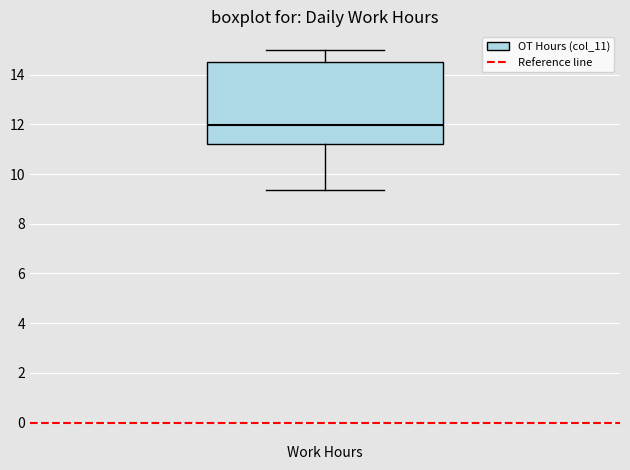

Transcribe this box plot: give where the median line is, the range the box spans, and where the two whiskers end, as read against the y-axis. The values are not printed on the chart, so give them approximately, as read against the axis.

median 12.0, box 11.2 to 14.6, whiskers 9.4 to 15.0